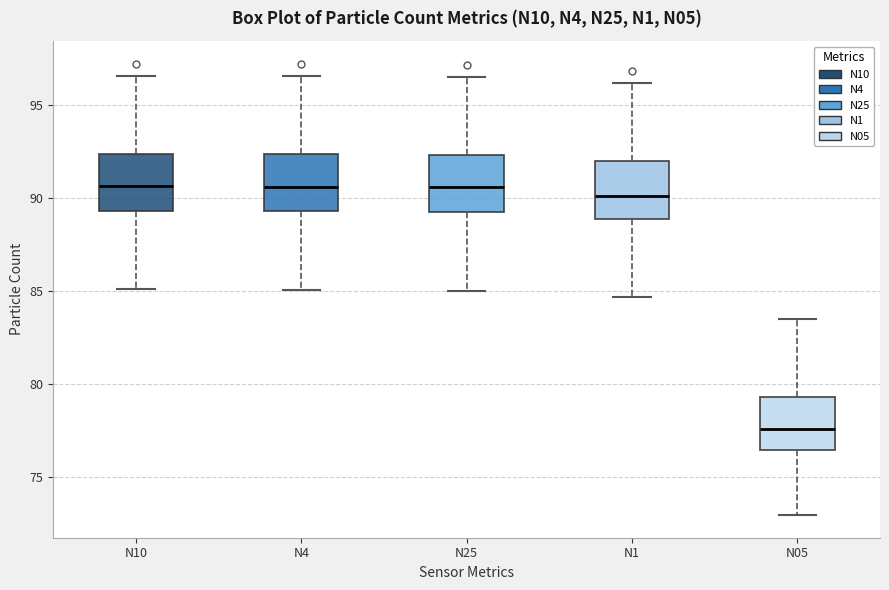

Where does the upper whisker of the box for N10 end on the y-axis? The values are not printed on the chart, so give them approximately, as read against the axis.

96.5